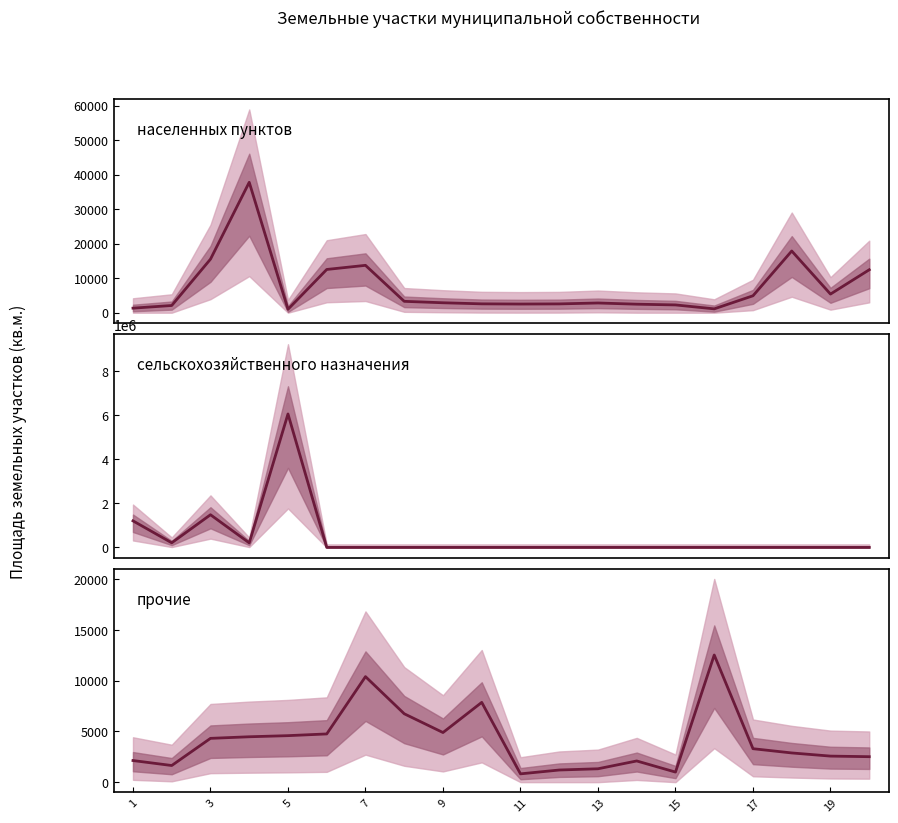

Between 15 and 19, which series saw the biggest shift?

населенных пунктов